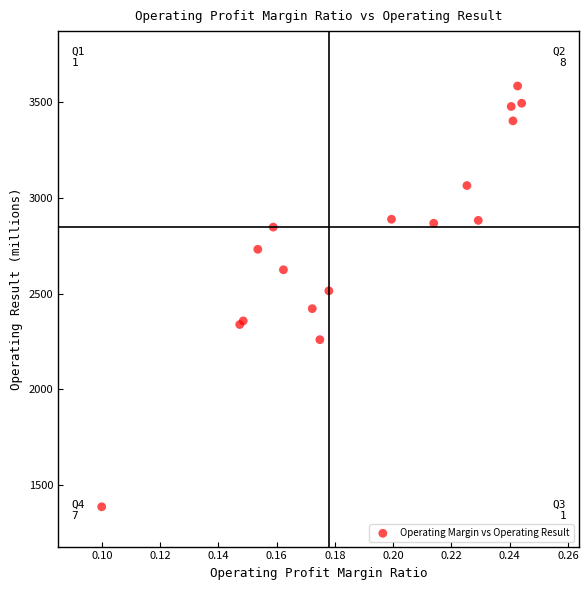

What Y value in the scatter plot is closest to 2485?

2514